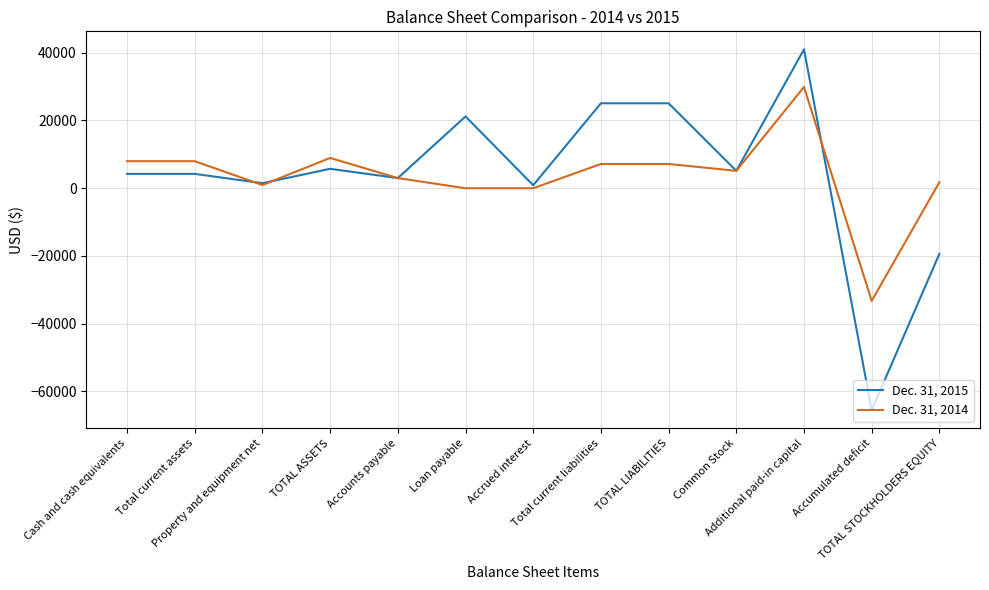

What value does the Dec. 31, 2014 series have at Additional paid-in capital, to the nearest 50?

29900